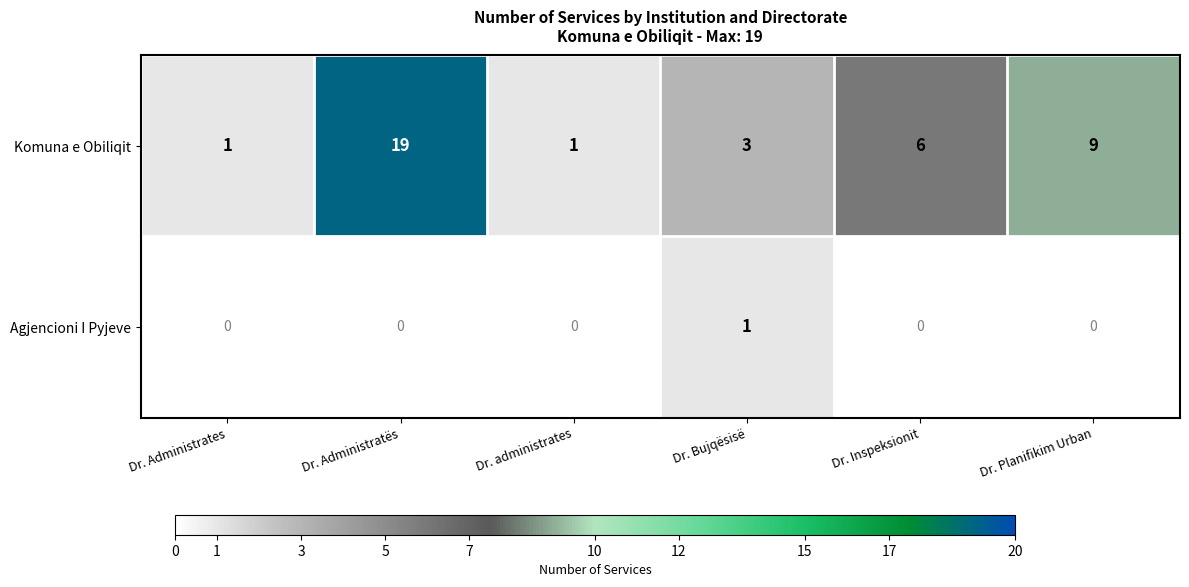

What is the difference between the second highest and minimum values in the Komuna e Obiliqit series?

8